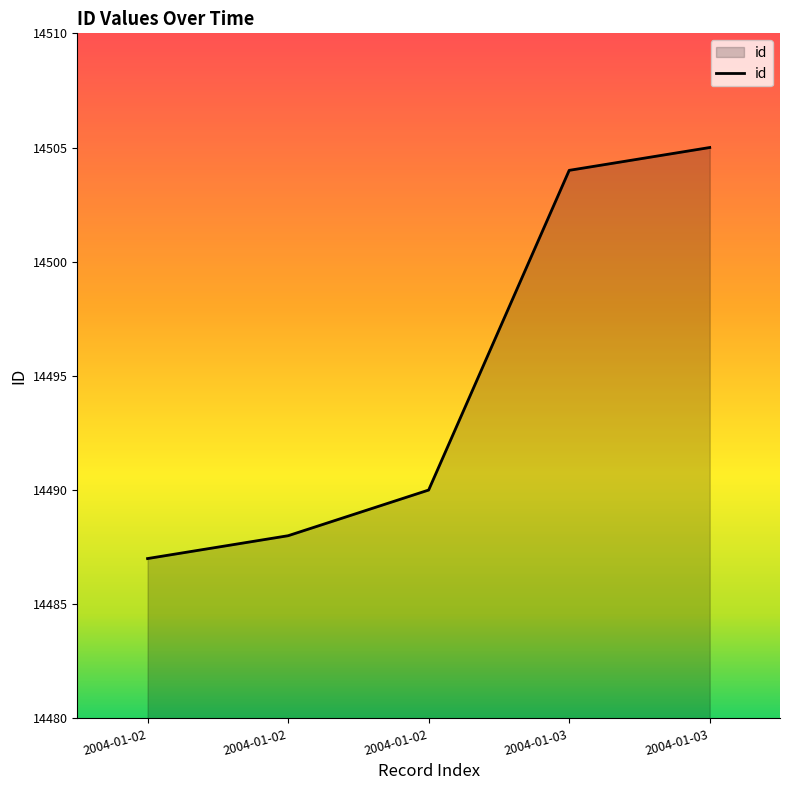

What is the smallest value displayed?

14487